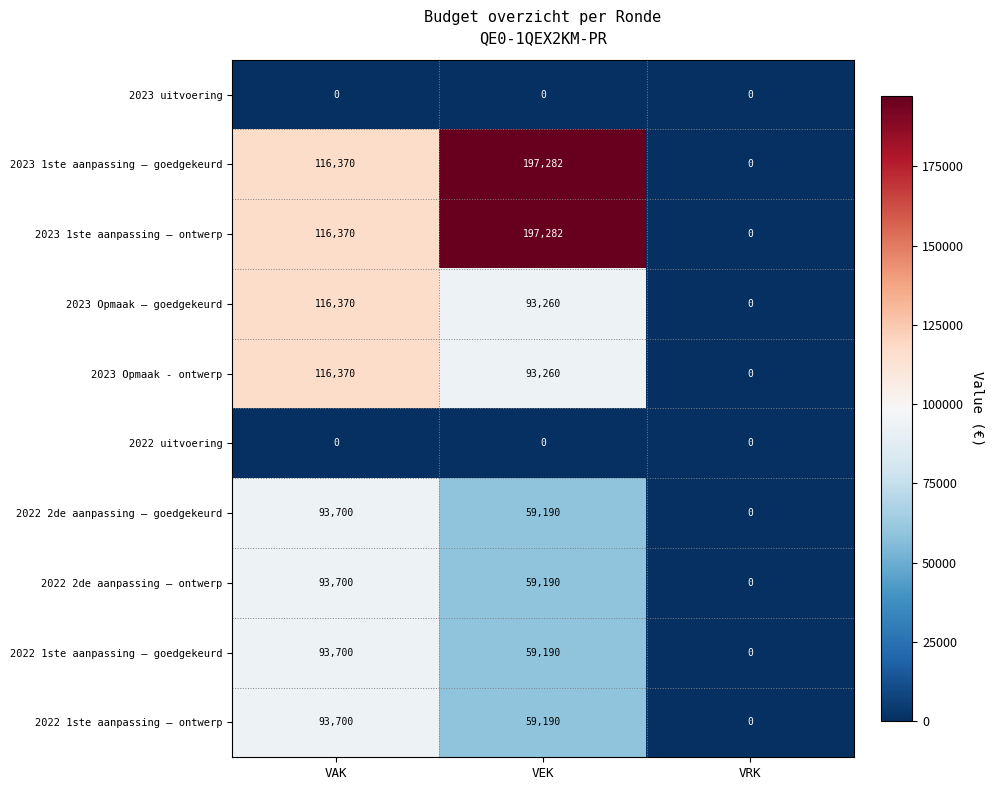

Where is 2023 1ste aanpassing – ontwerp nearest to the value 98641?

VAK